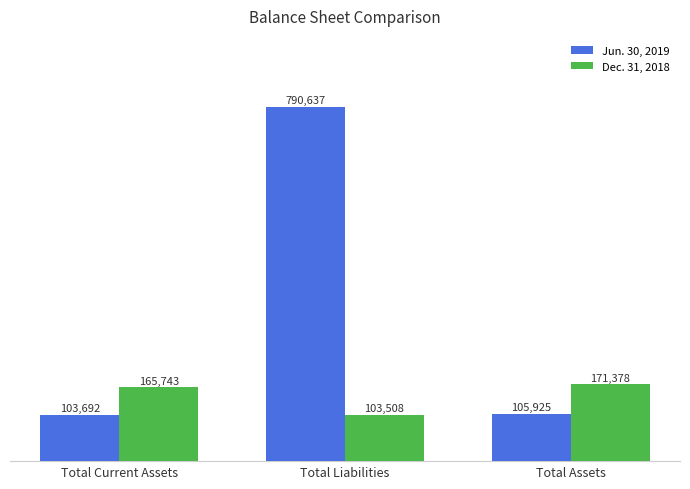

What is the difference between the highest and lowest values at Total Liabilities?

687129